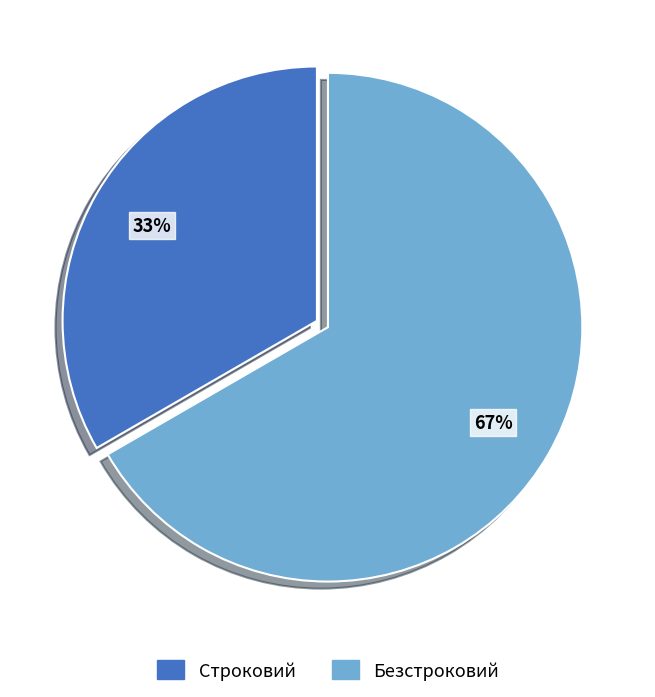

Approximately how many times larger is the value at Безстроковий compared to Строковий?

2.0